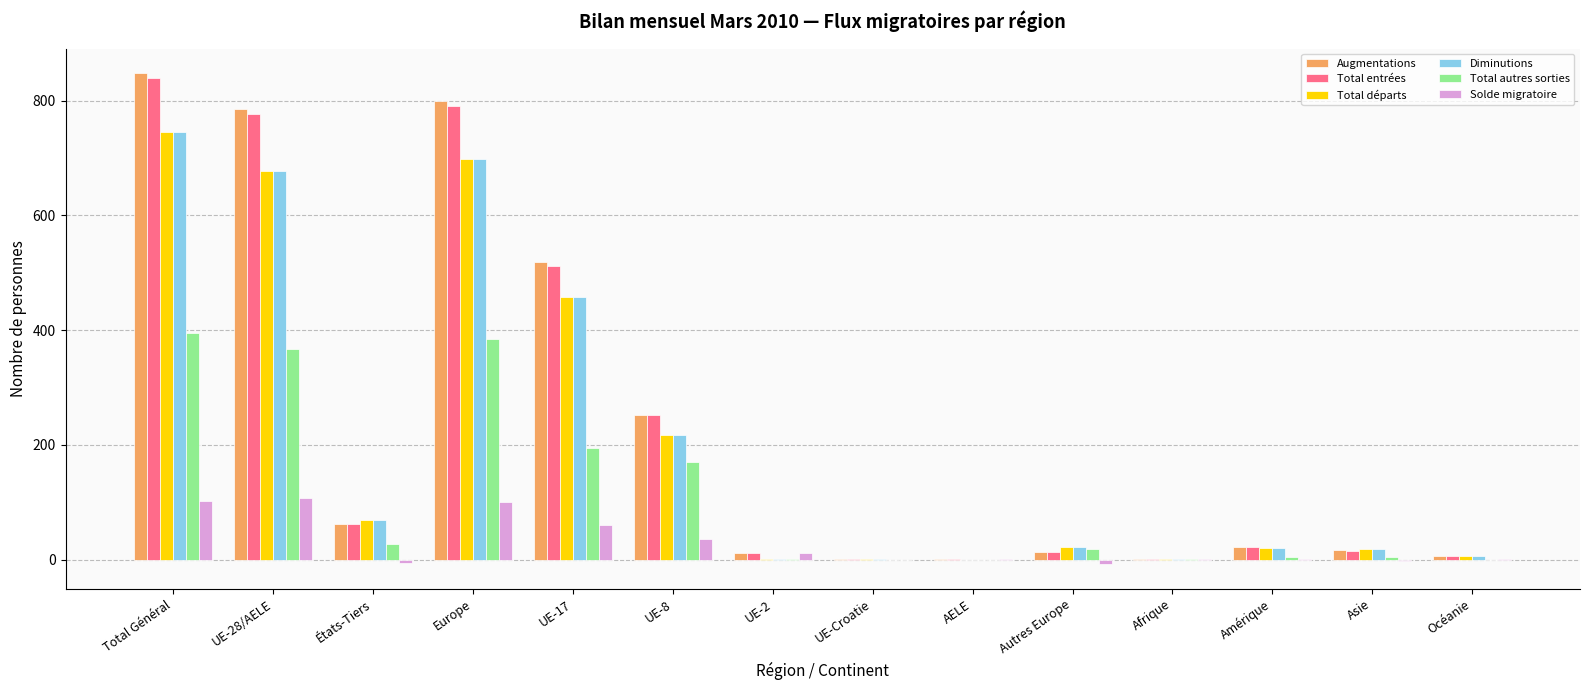

What value does the Total autres sorties series have at États-Tiers, to the nearest 50?

50